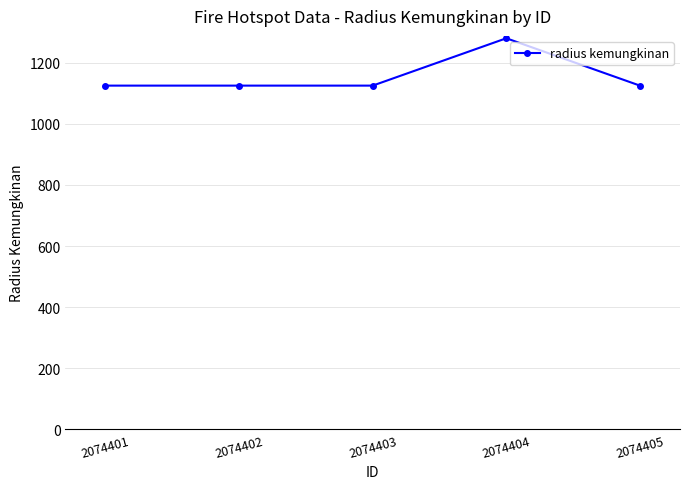

True or false: the data has more than 0 interior local peaks.

True